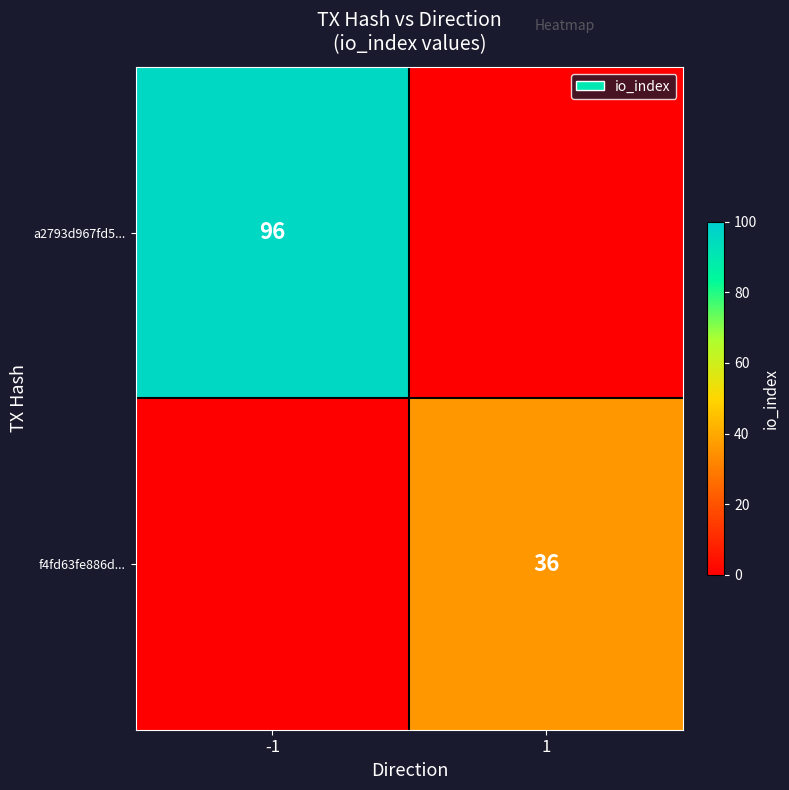

The f4fd63fe886d... series shows 36 at 1. True or false?

True